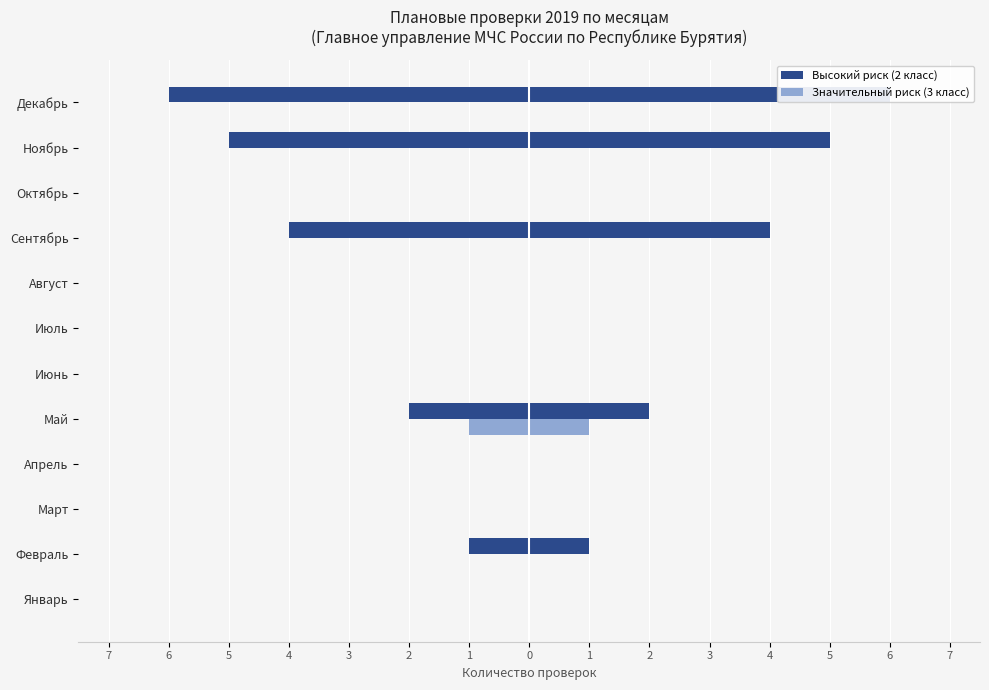

At Август, list the series in order from largest to smallest.

Высокий риск (2 класс), Значительный риск (3 класс)